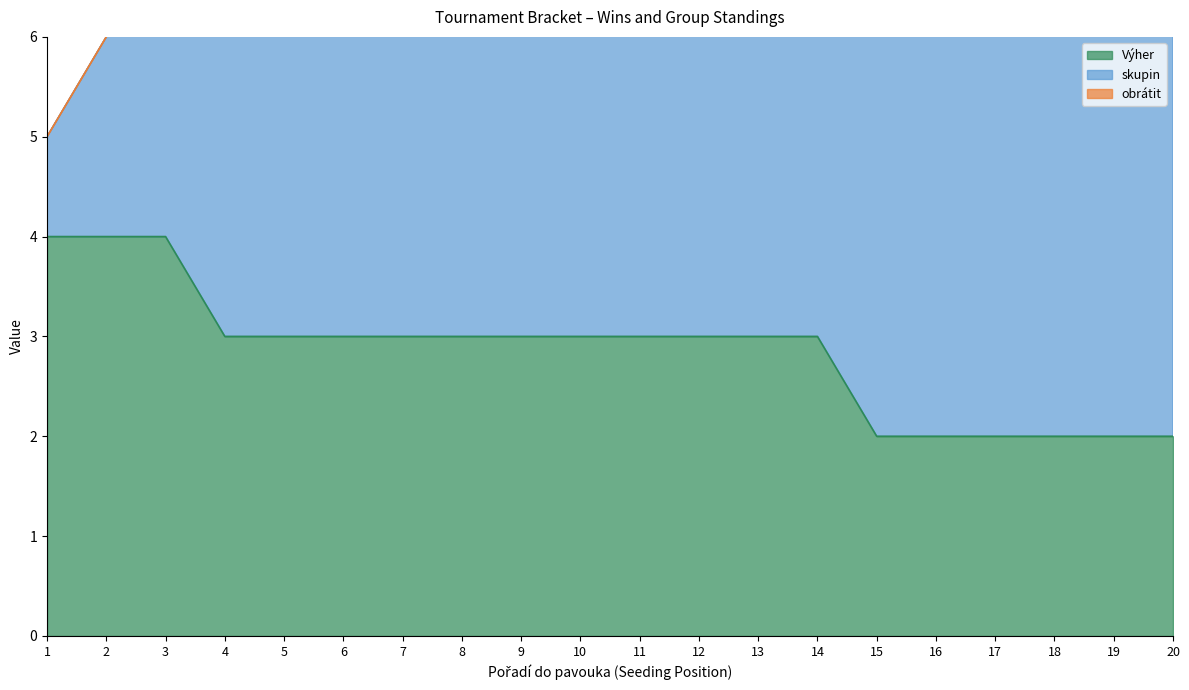

What is the approximate value of Výher at 5?

3